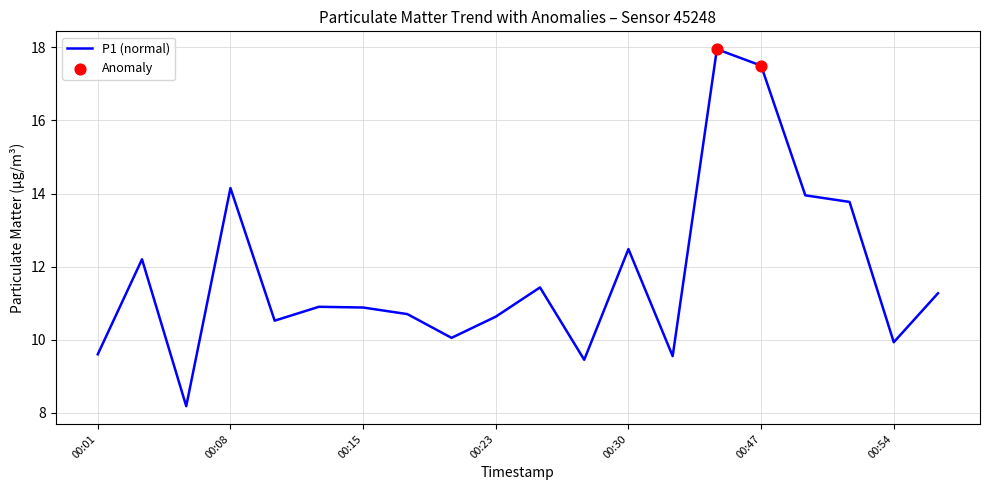

What is the smallest value displayed?

8.2